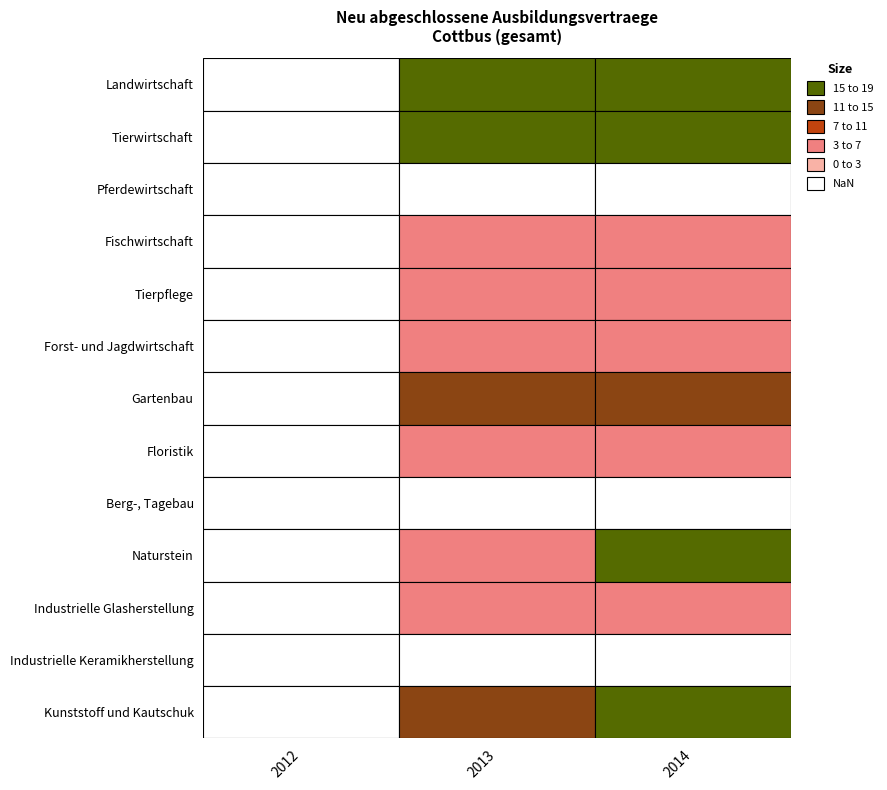

The Industrielle Glasherstellung series shows 2 at 2014. True or false?

False